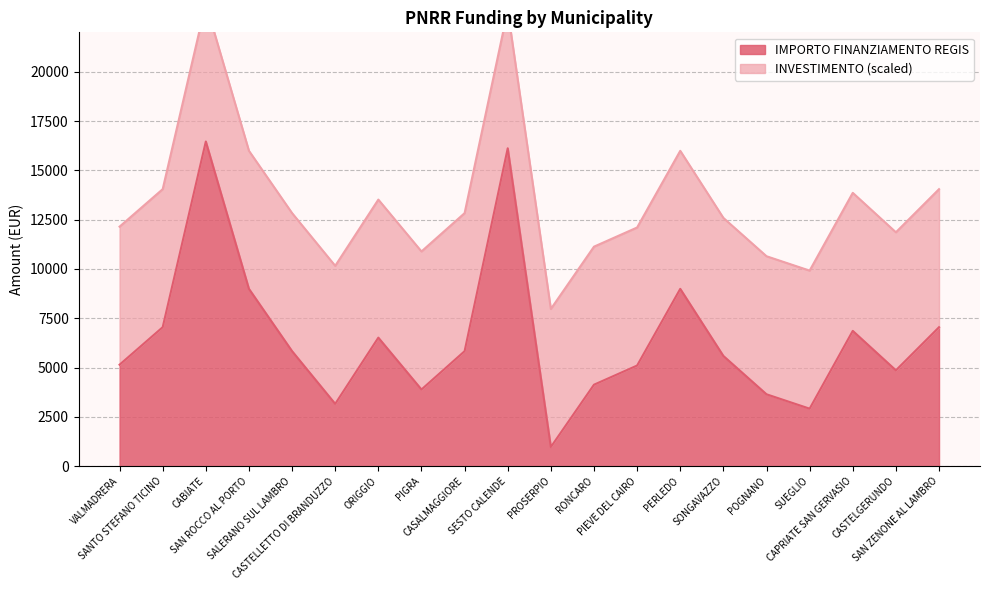

What is the minimum value for IMPORTO FINANZIAMENTO REGIS?

972